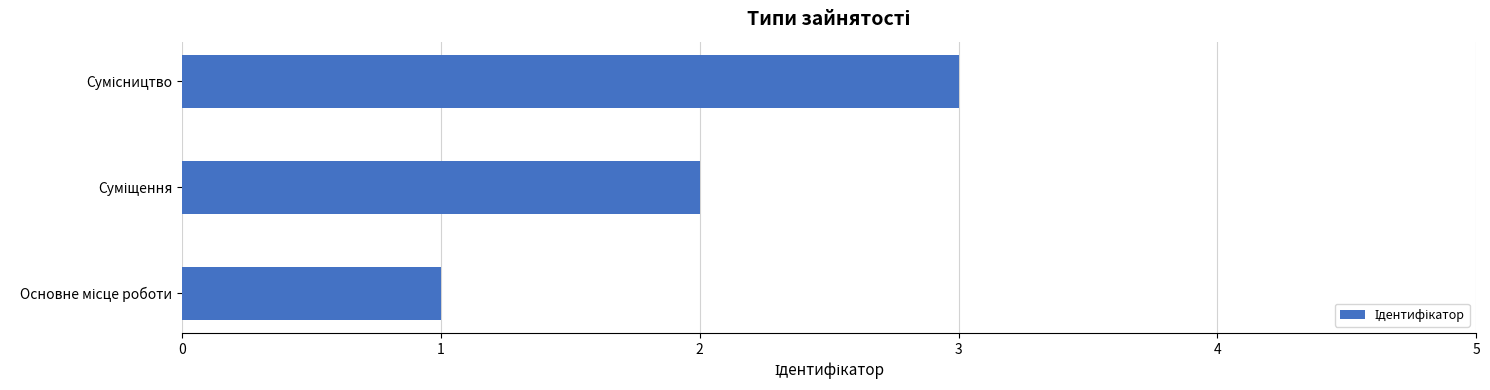

What is the sum of all values?

6